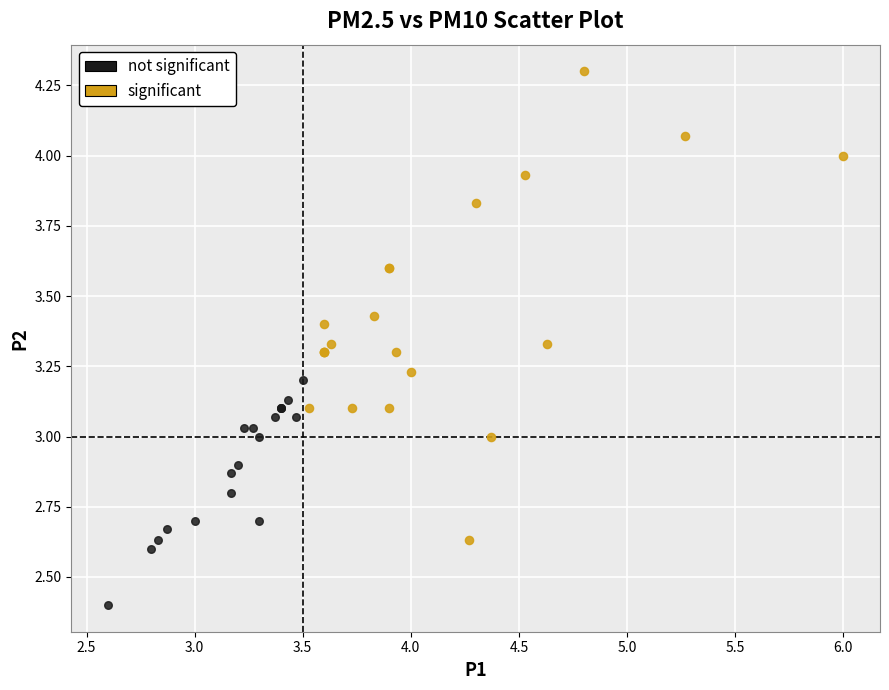

Which series contains the highest Y value?

significant